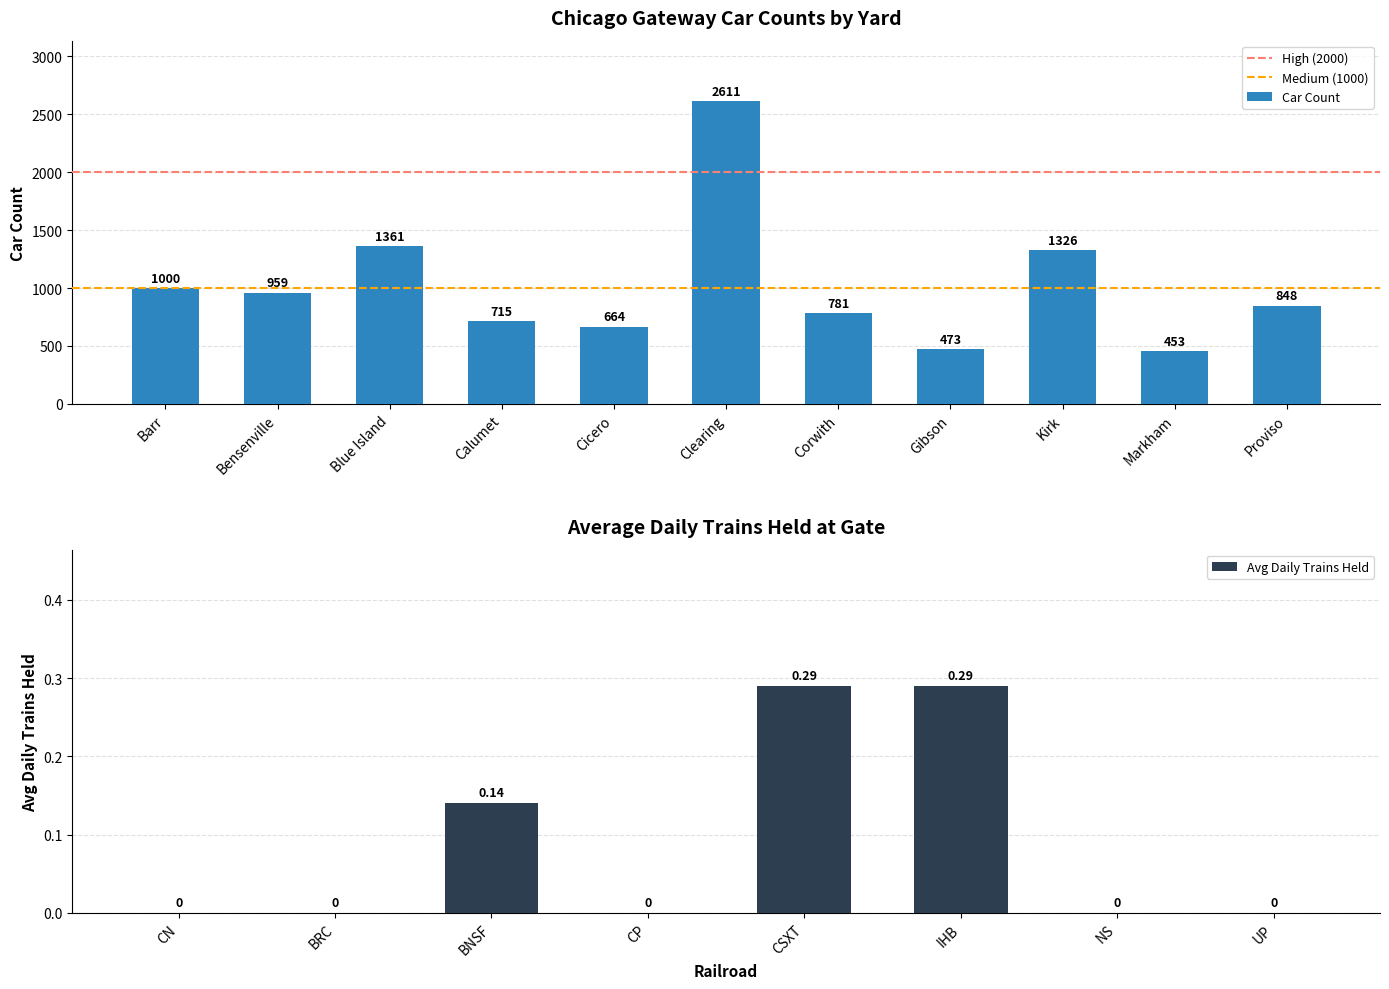

Approximately how many times larger is the value at Blue Island compared to Corwith?

1.7